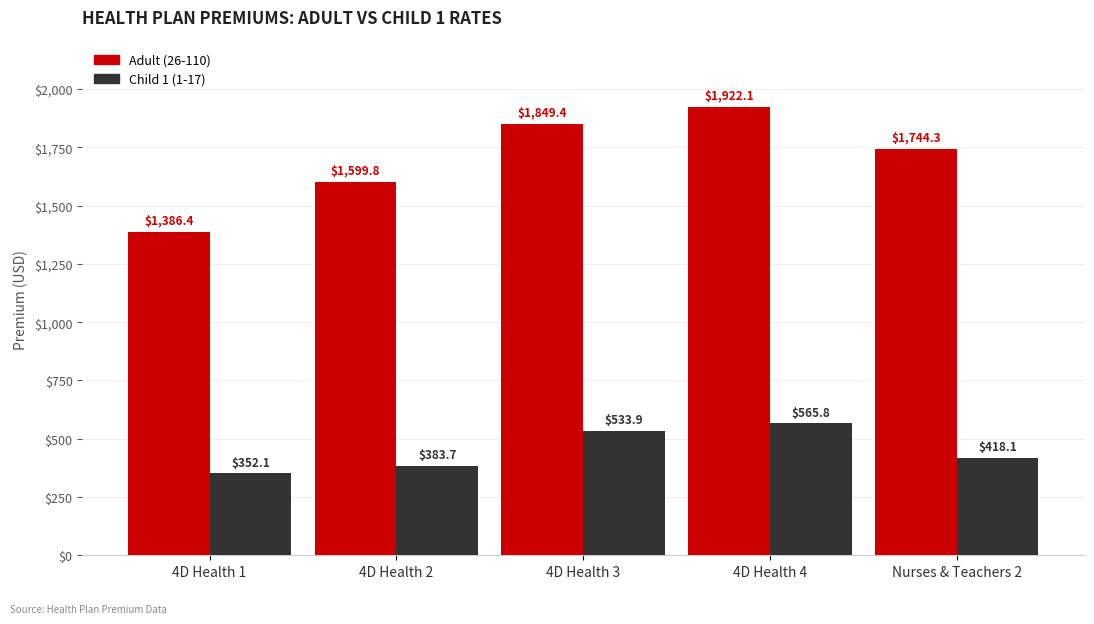

Are the bars grouped side by side (vs. stacked)?

Yes